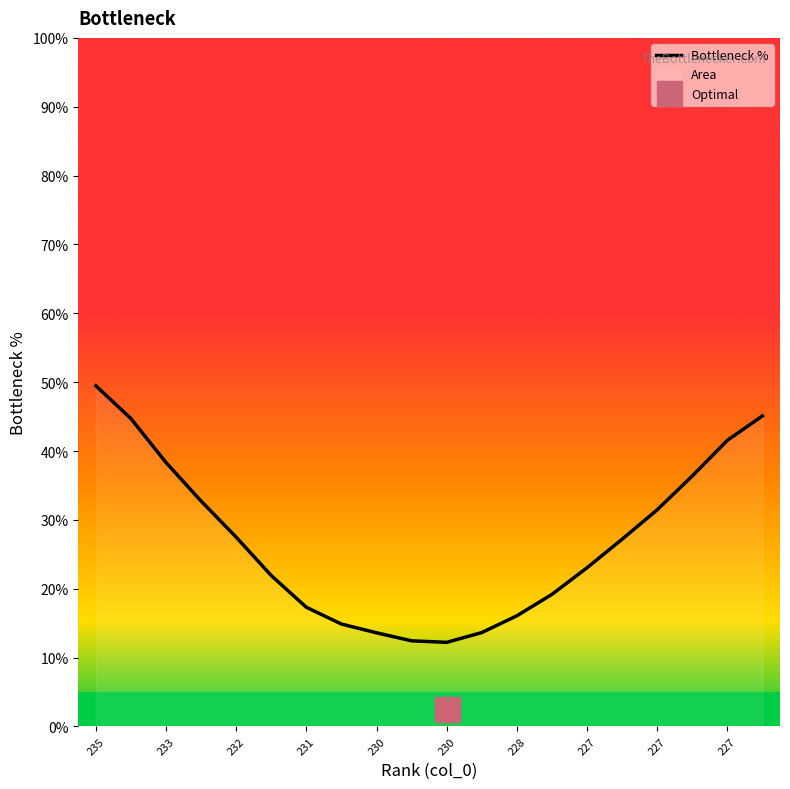

True or false: the data shows 36.0 at 227.

False